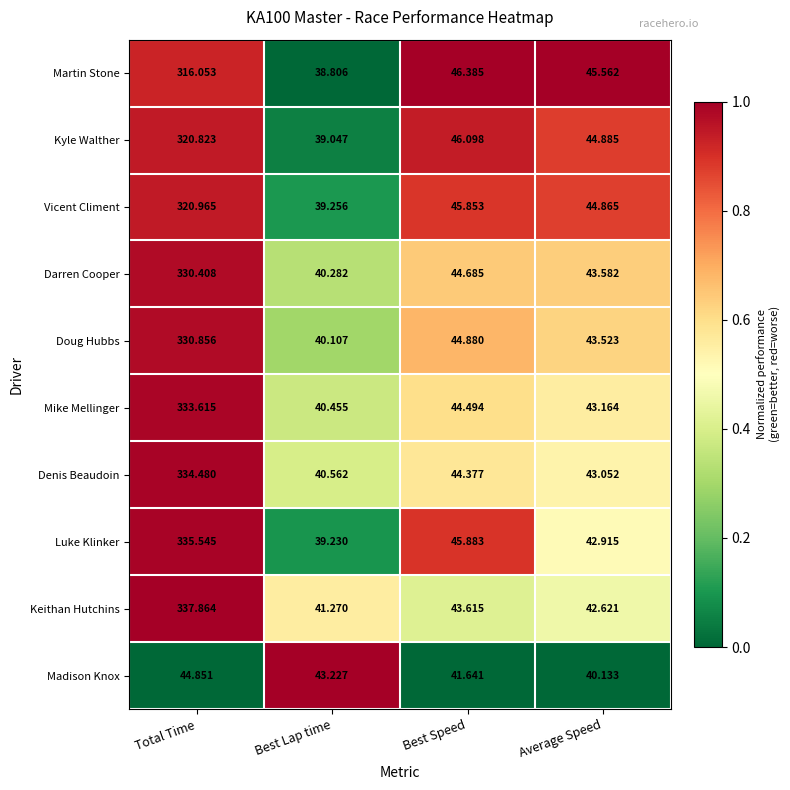

Rank the series by their maximum value, from highest to lowest.

Keithan Hutchins, Luke Klinker, Denis Beaudoin, Mike Mellinger, Doug Hubbs, Darren Cooper, Vicent Climent, Kyle Walther, Martin Stone, Madison Knox